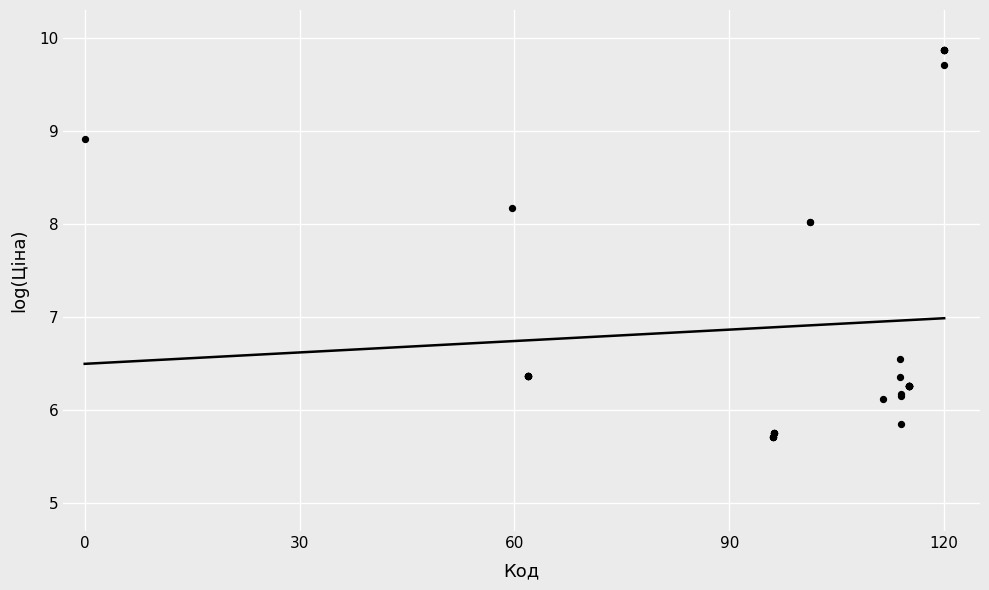

What Y value in the scatter plot is closest to 7?

6.6